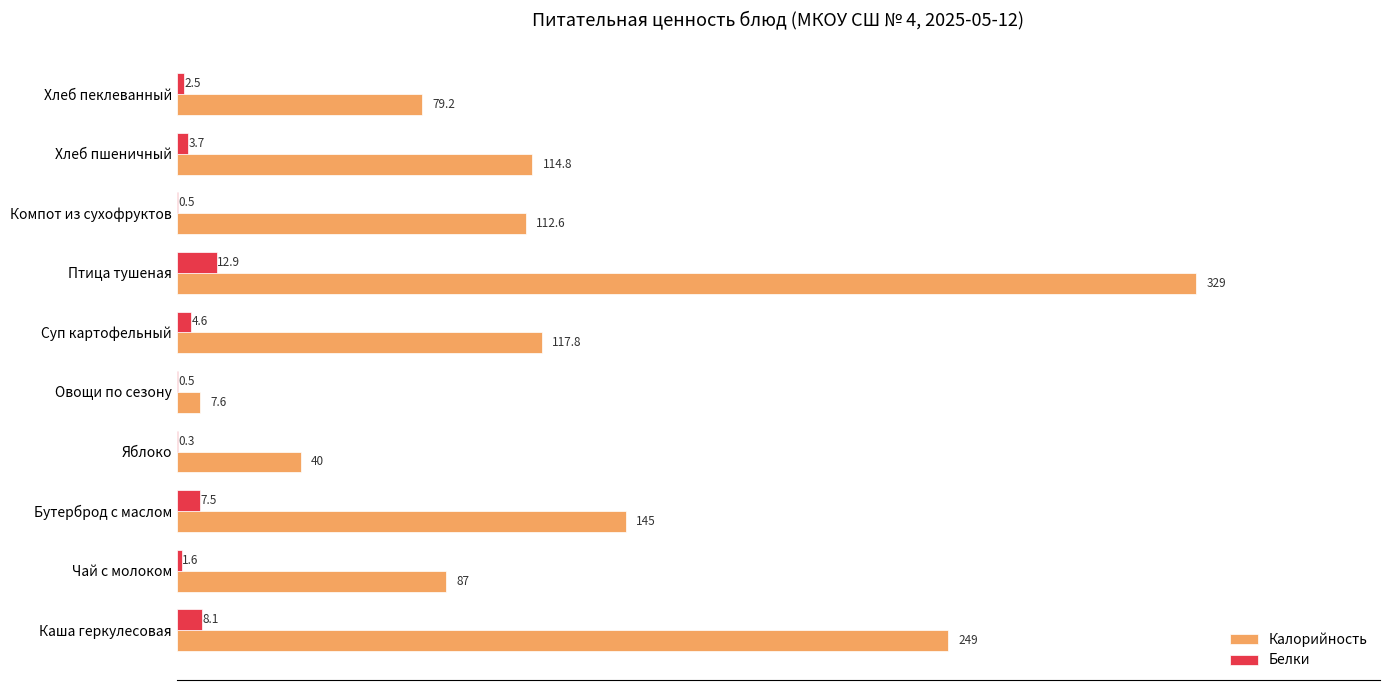

Between Каша геркулесовая and Хлеб пшеничный, which series saw the biggest shift?

Калорийность